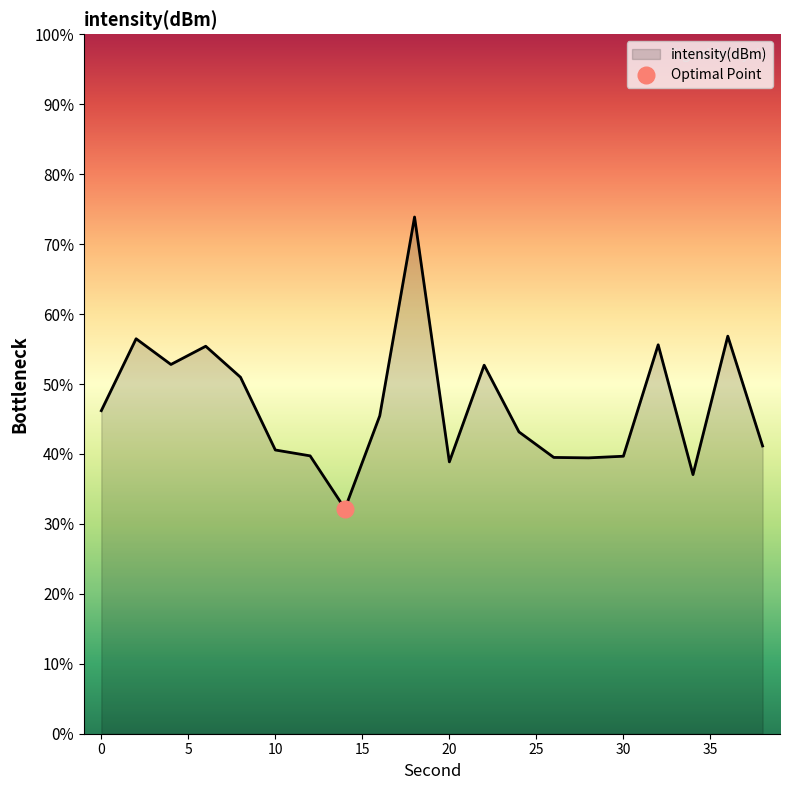

Reading left to right, extract all data points from this chart.

46.2	56.5	52.8	55.4	51.0	40.6	39.7	32.2	45.4	73.9	38.9	52.7	43.2	39.5	39.4	39.7	55.6	37.0	56.8	41.1